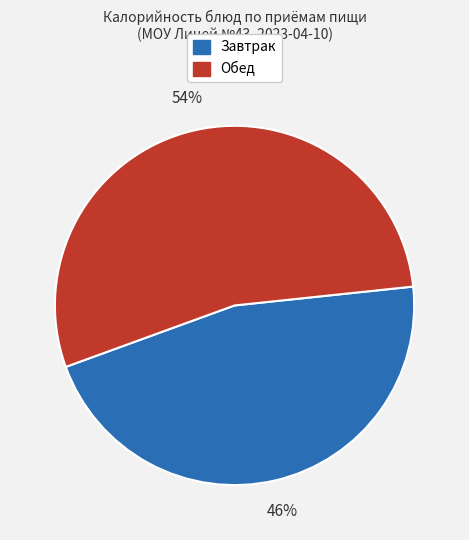

To the nearest percent, what is the difference between the largest and smallest slice percentages?

8%